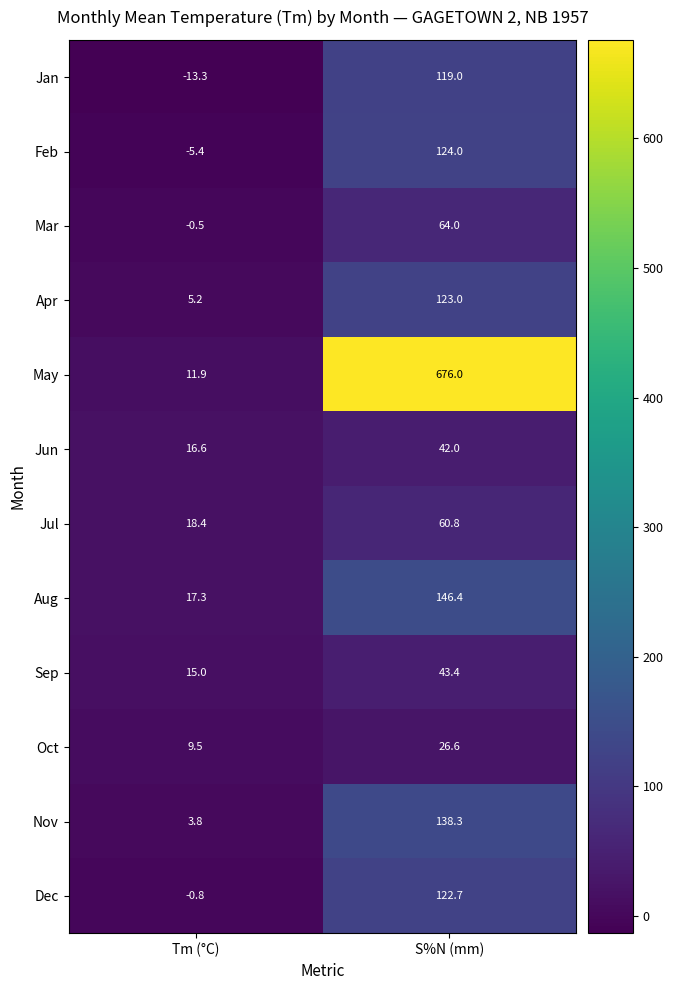

True or false: Jun has a value of 23.7 at Tm (°C).

False